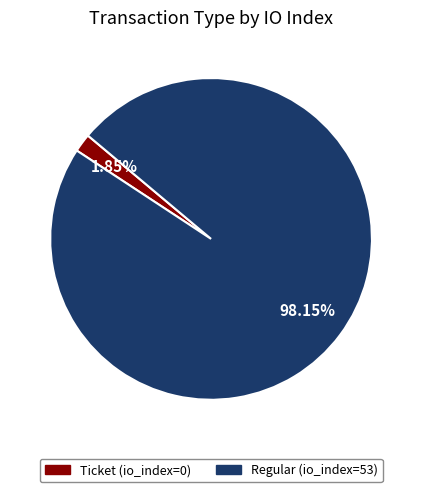

Which category has the biggest portion of the pie?

Regular (io_index=53)